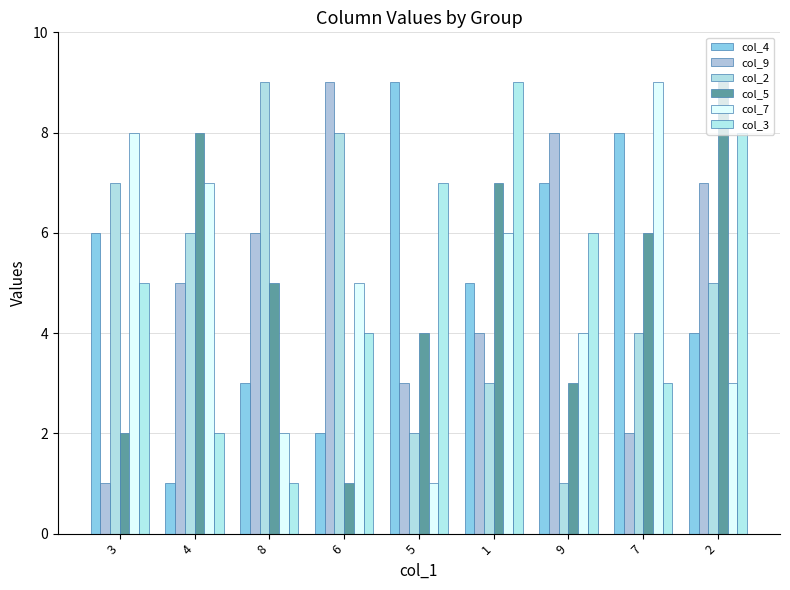

What is the value of the col_4 bar at the 1st from the left?

6